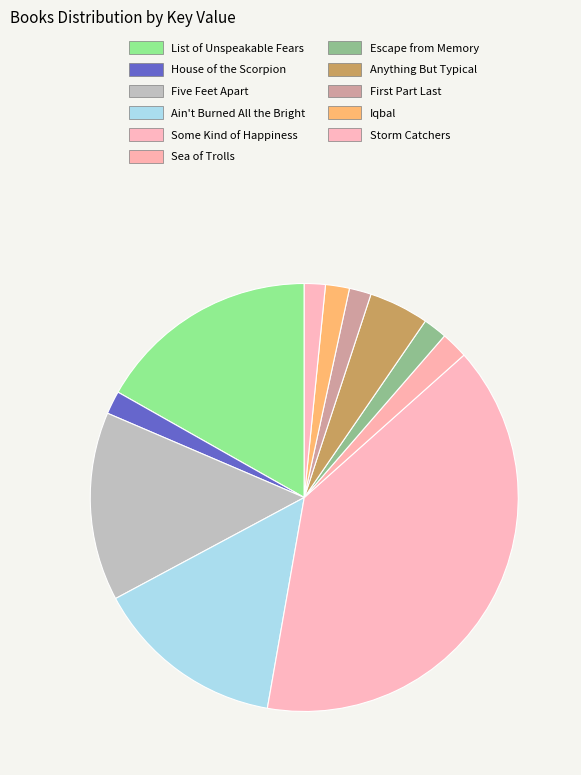

Is it true that House of the Scorpion is 2% of the pie?

True